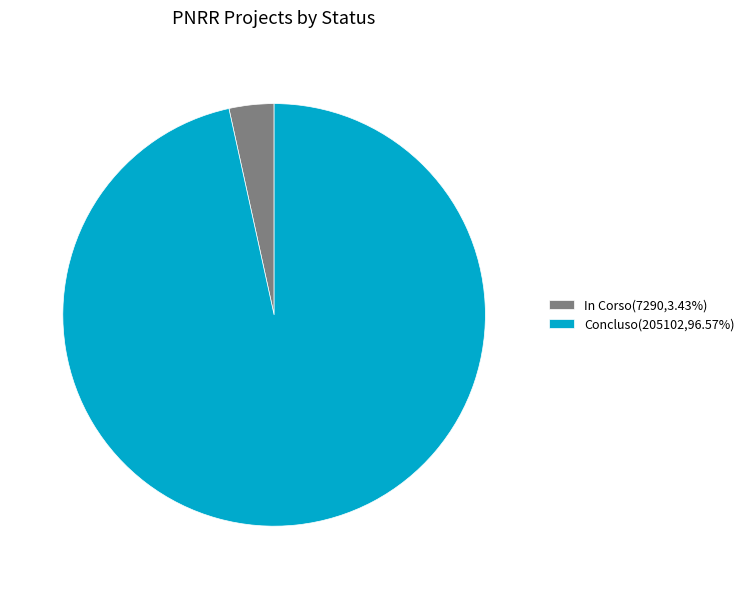

Combined, do In Corso(7290,3.43%) and Concluso(205102,96.57%) account for over 50%?

Yes